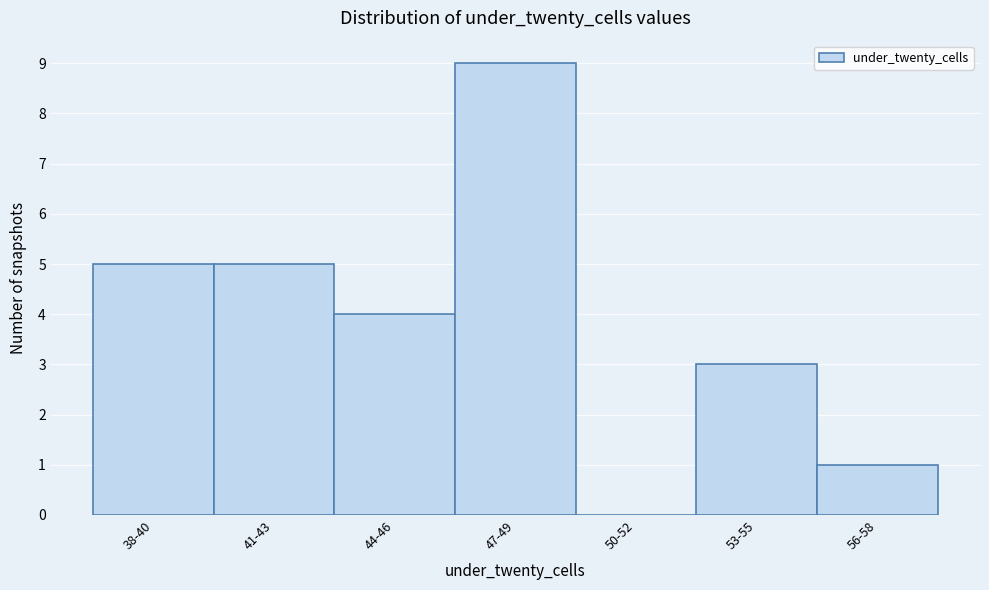

Reading left to right, what are all the values shown in this chart?

38-40=5	41-43=5	44-46=4	47-49=9	50-52=0	53-55=3	56-58=1